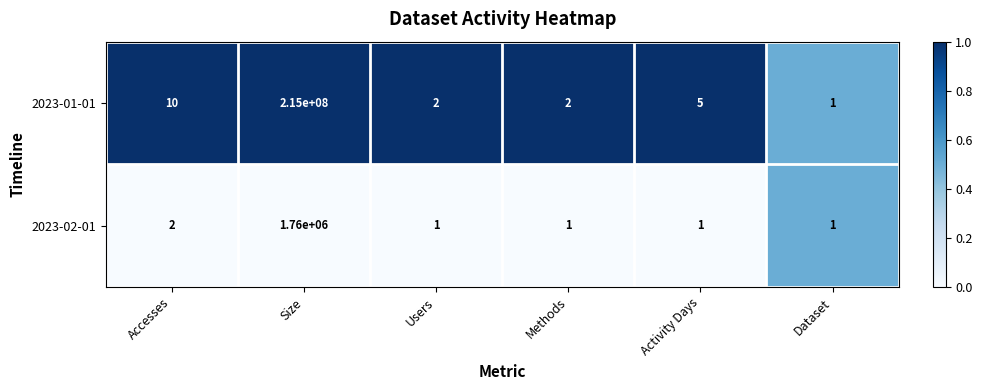

The 2023-02-01 series shows 2 at Dataset. True or false?

False